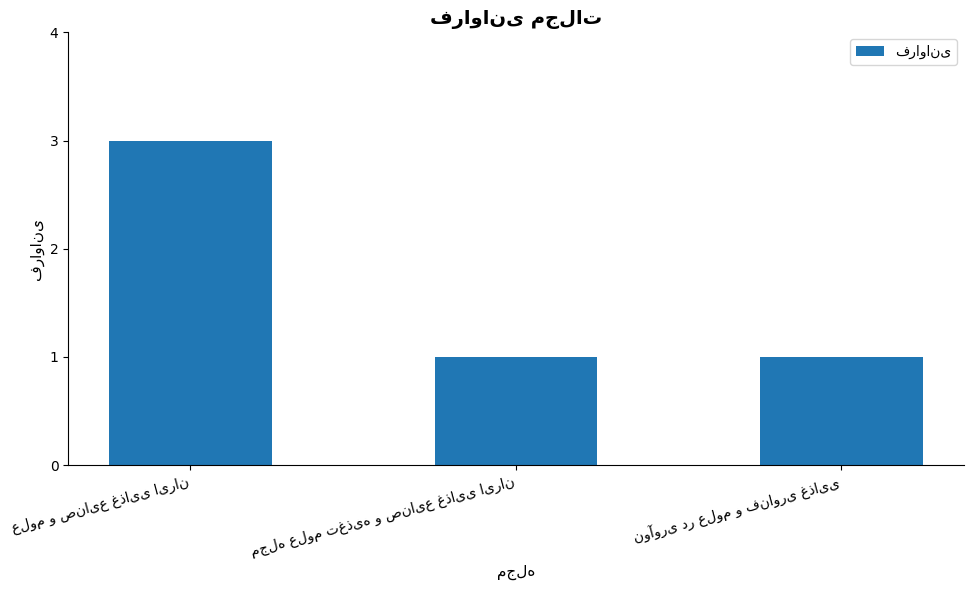

How many series are shown in this chart?

1